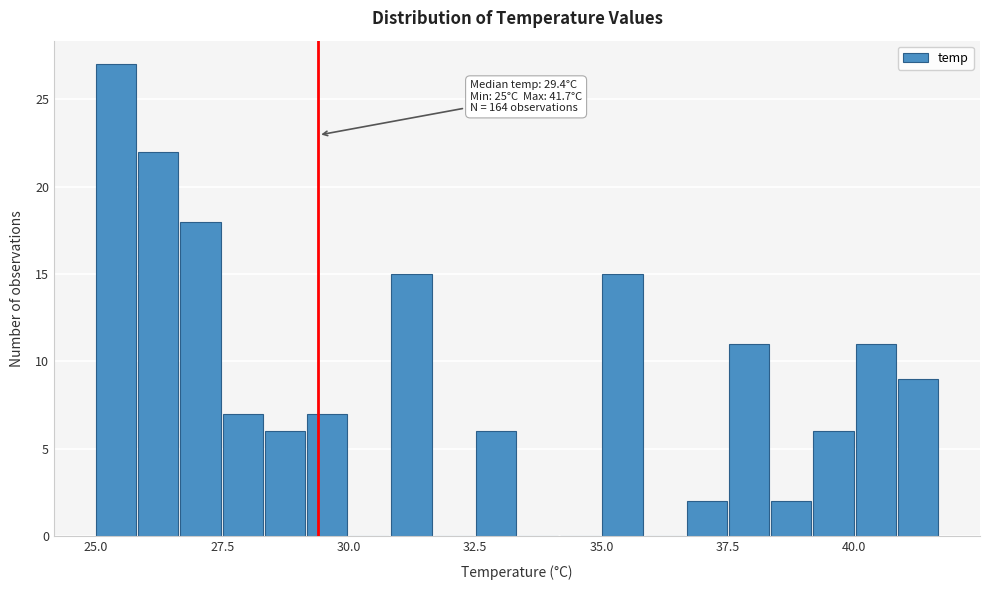

Read against the x-axis, roughly where is the centre of the tallest bar?

25.5